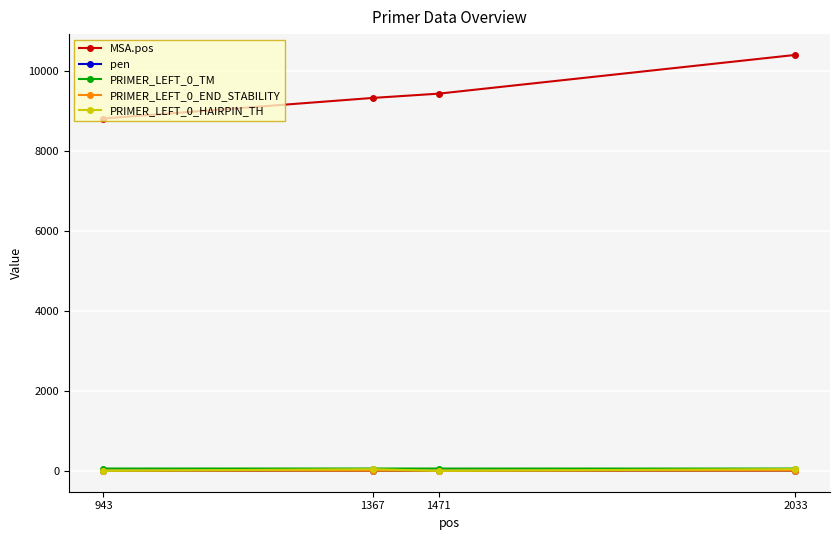

Does the chart display data point markers on the line(s)?

Yes